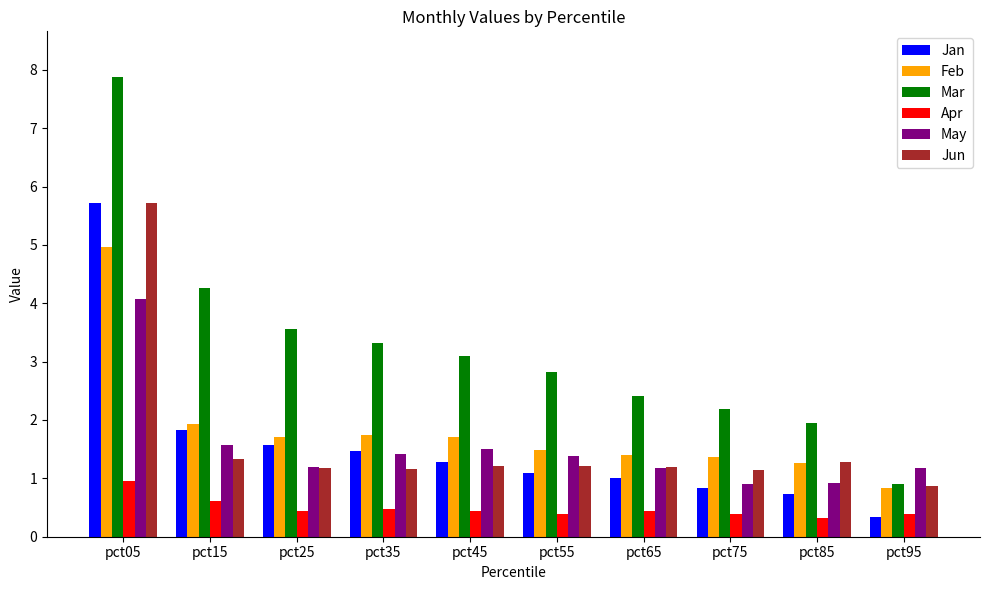

How many groups of bars are there?

10